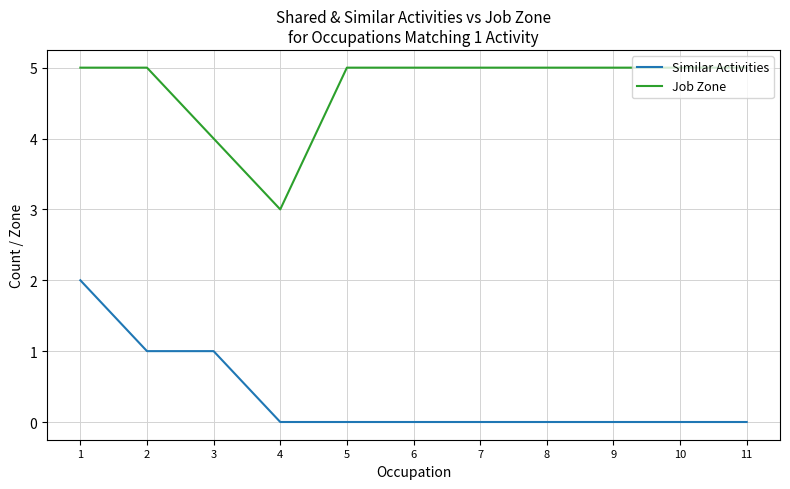

Reading left to right, list all the values displayed in this chart.

Similar Activities: 2	1	1	0	0	0	0	0	0	0	0
Job Zone: 5	5	4	3	5	5	5	5	5	5	5